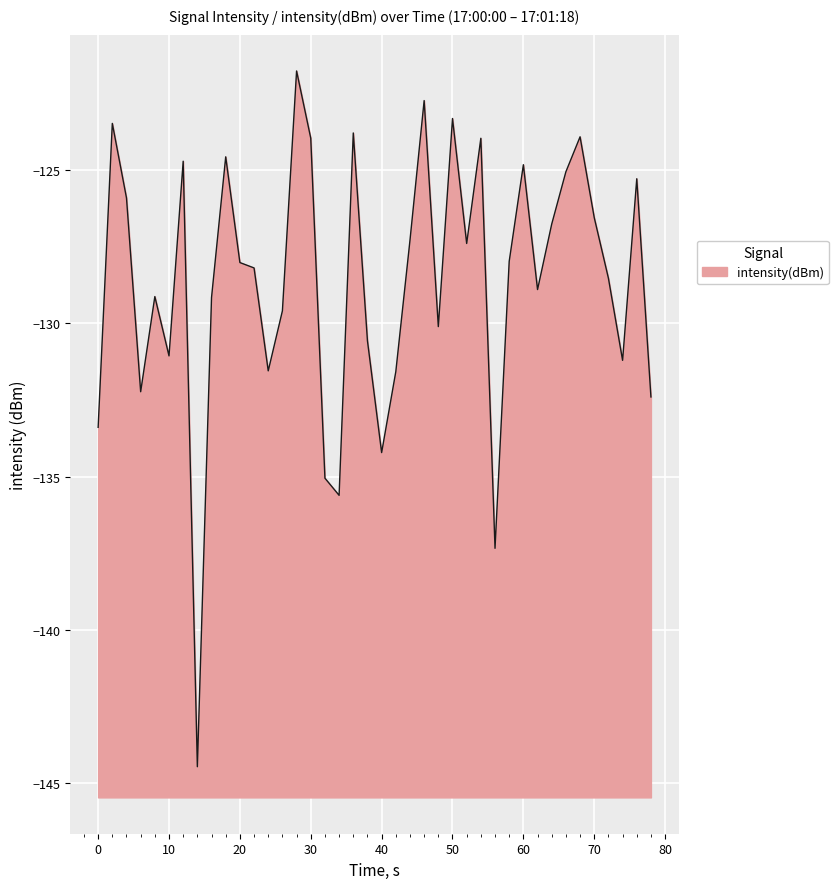

What is the smallest value displayed?

-144.5